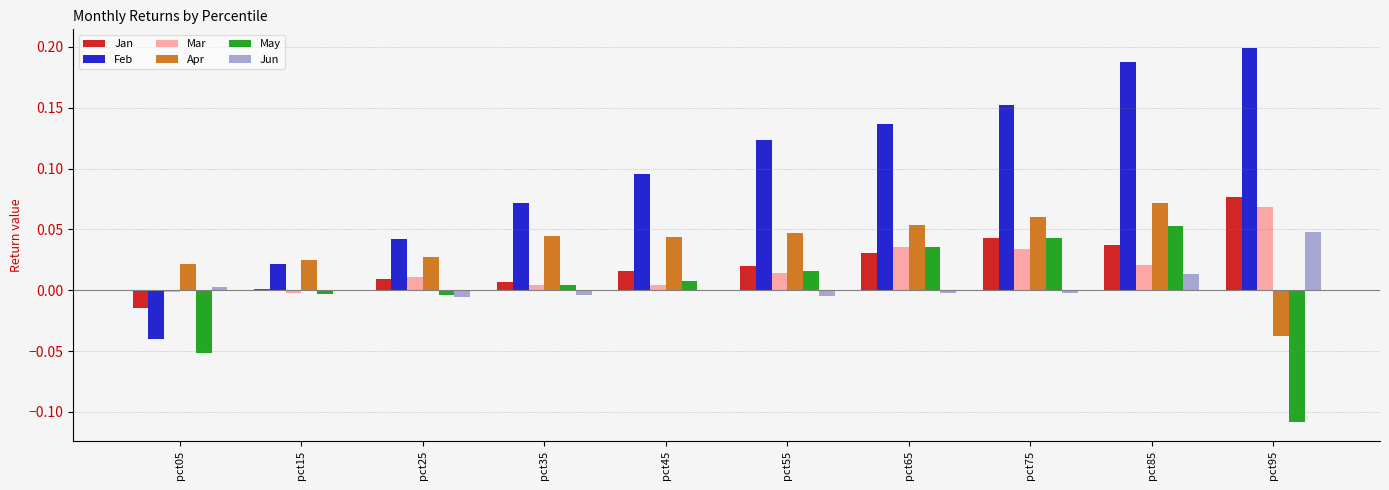

Which series has the largest total across all categories?

Feb